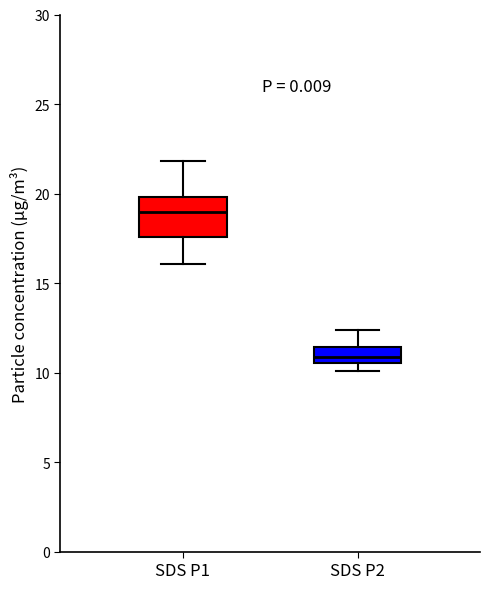

Reading left to right, read every box against the y-axis: the position of its median line, the range the box covers, and the ends of its whiskers. The values are not printed on the chart, so give them approximately, as read against the axis.

SDS P1: median 19.0, box 17.5 to 20.0, whiskers 16.0 to 22.0
SDS P2: median 11.0, box 10.5 to 11.5, whiskers 10.0 to 12.5